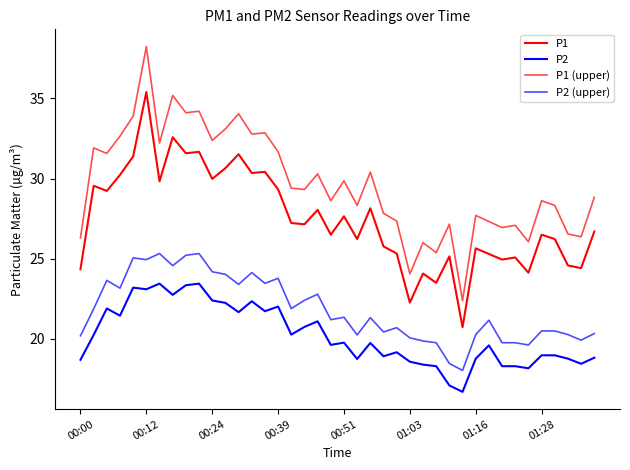

What is the minimum value for P2?

16.7